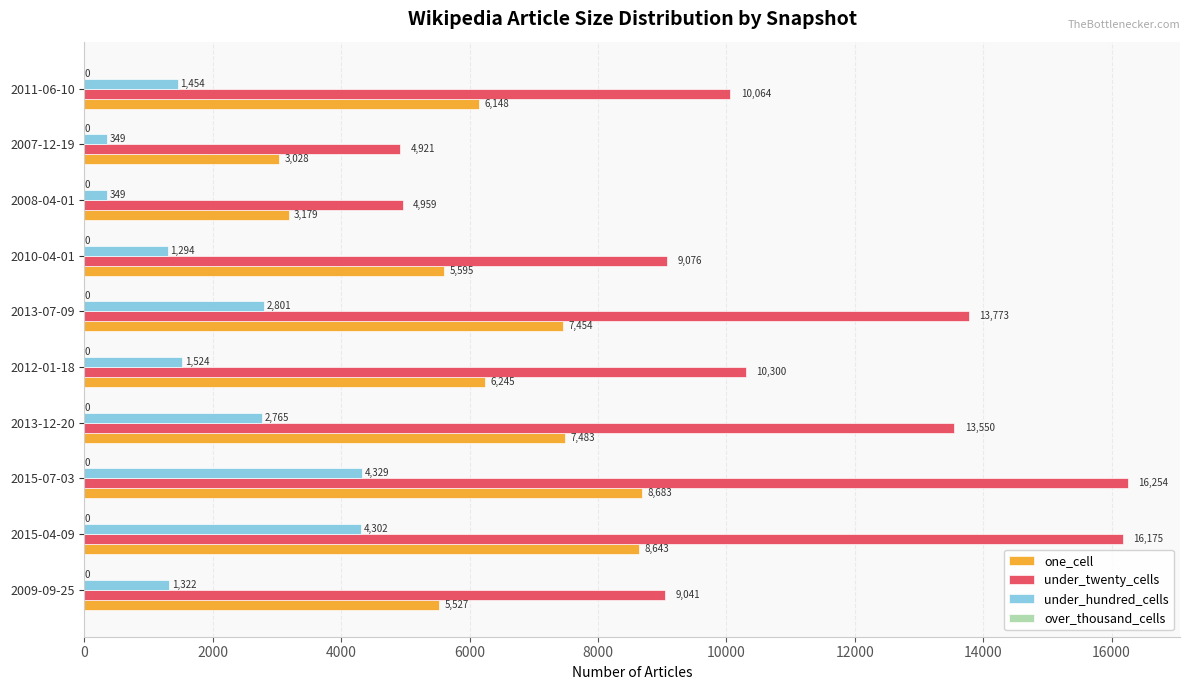

What is the difference between the second highest and minimum values in the under_twenty_cells series?

11254